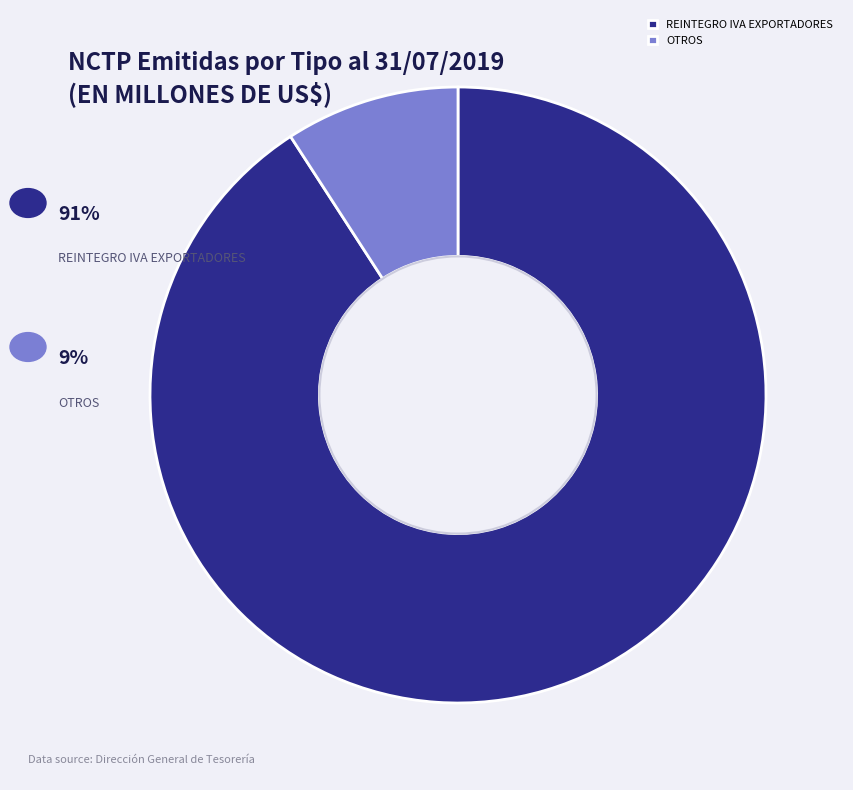

Combined, do REINTEGRO IVA EXPORTADORES and OTROS account for over 50%?

Yes